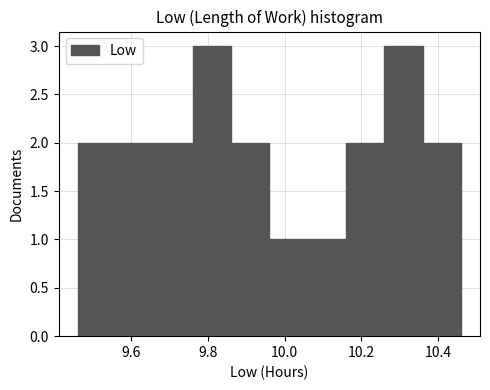

Reading left to right, list every bar in this chart as the range it spans on the x-axis followed by its height. The values are not printed on the chart, so give them approximately, as read against the axis.

9.46 to 9.56: 2
9.56 to 9.66: 2
9.66 to 9.76: 2
9.76 to 9.86: 3
9.86 to 9.96: 2
9.96 to 10.06: 1
10.06 to 10.16: 1
10.16 to 10.26: 2
10.26 to 10.36: 3
10.36 to 10.46: 2